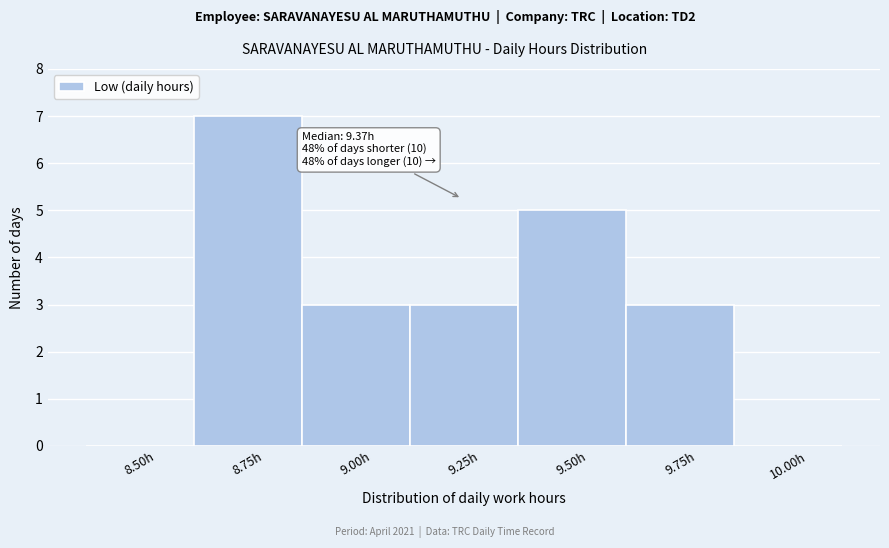

Reading left to right, list all the values displayed in this chart.

8.50h=0	8.75h=7	9.00h=3	9.25h=3	9.50h=5	9.75h=3	10.00h=0